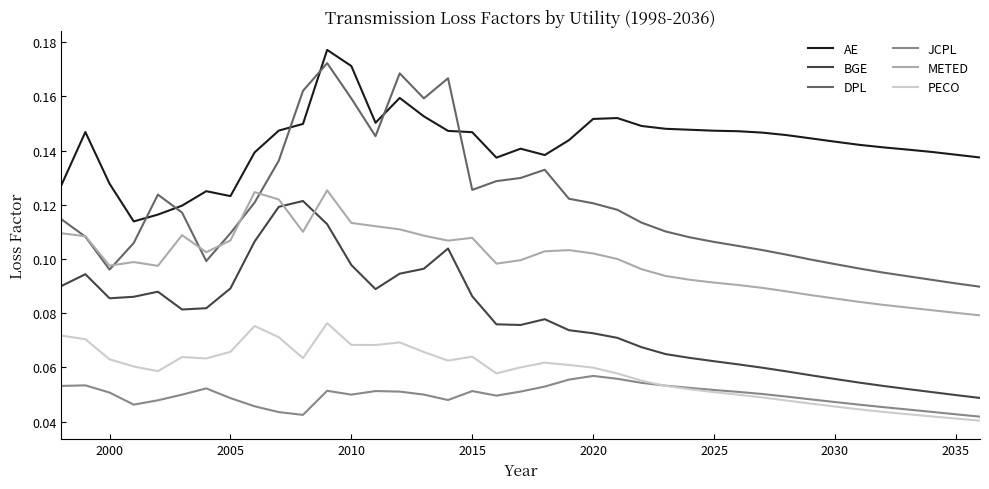

True or false: BGE and PECO cross at least once.

False